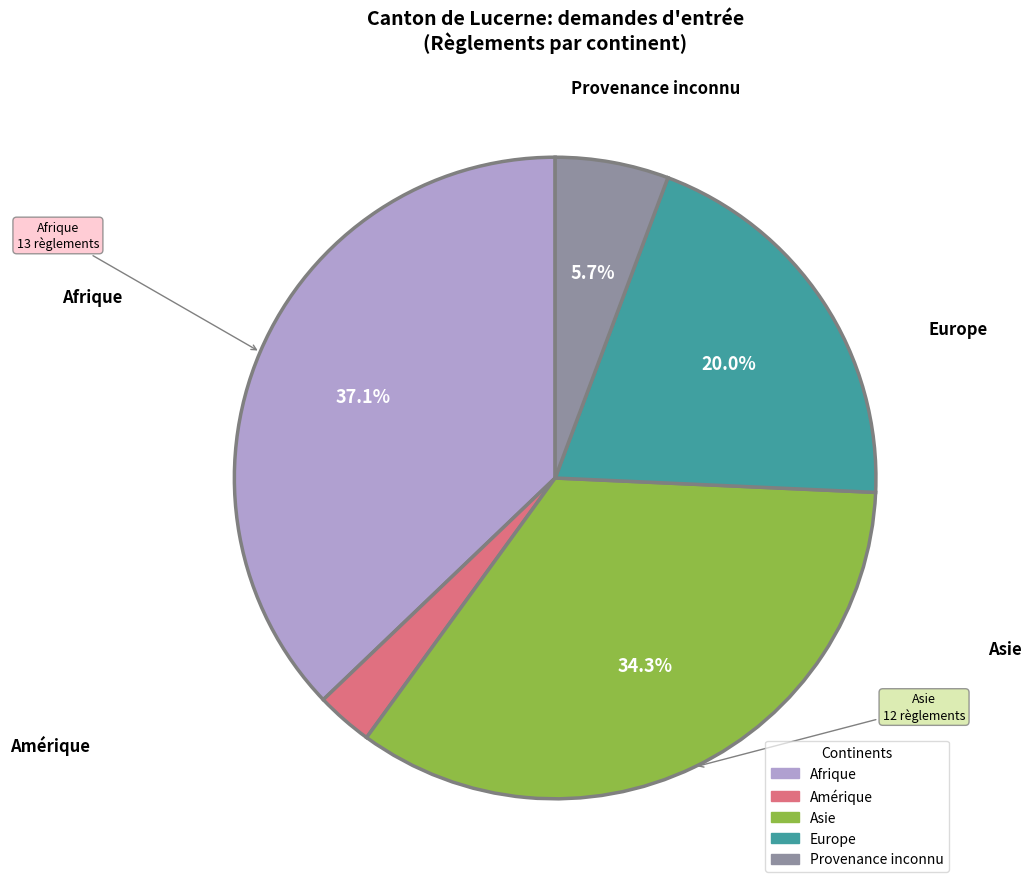

To the nearest percent, what percentage of the pie is Provenance inconnu?

6%